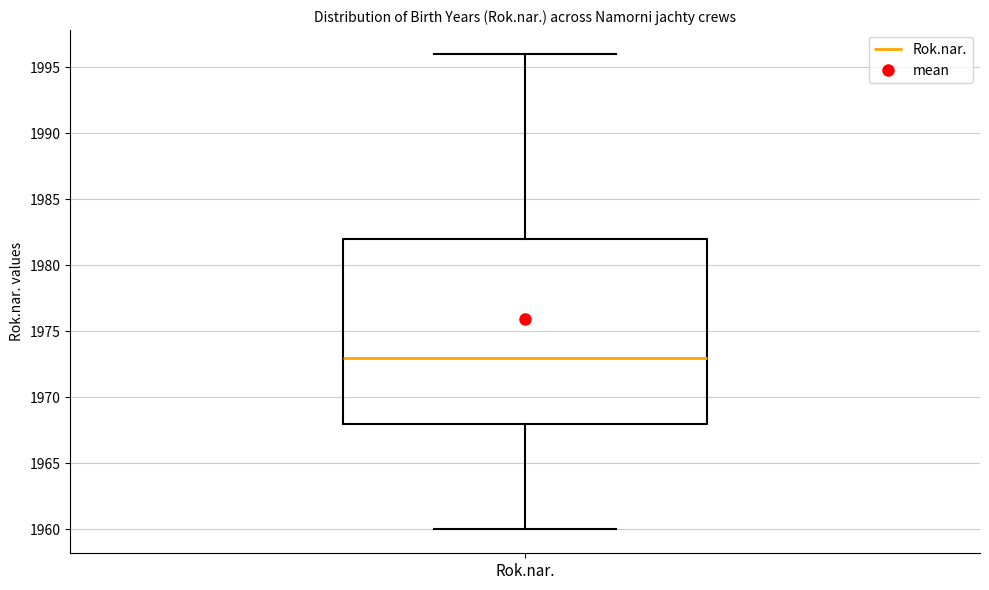

Where does the median line of the box for Rok.nar. sit on the y-axis? The values are not printed on the chart, so give them approximately, as read against the axis.

1973